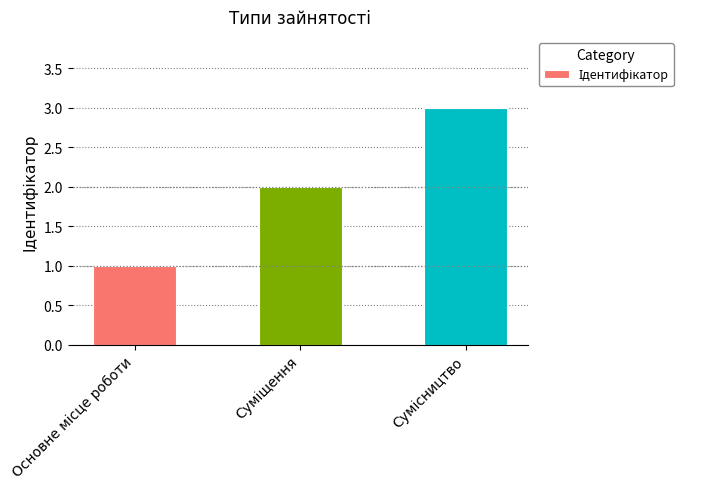

Reading left to right, what are all the values shown in this chart?

1	2	3